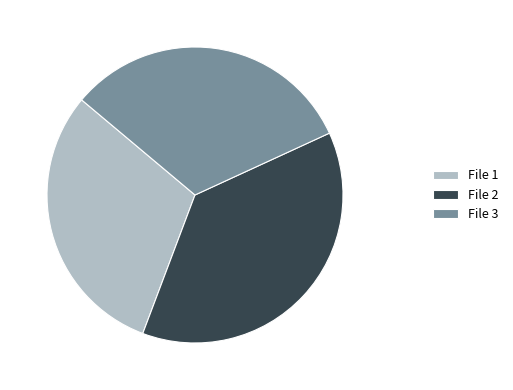

What is the ratio of the value at File 2 to the value at File 3?

1.2